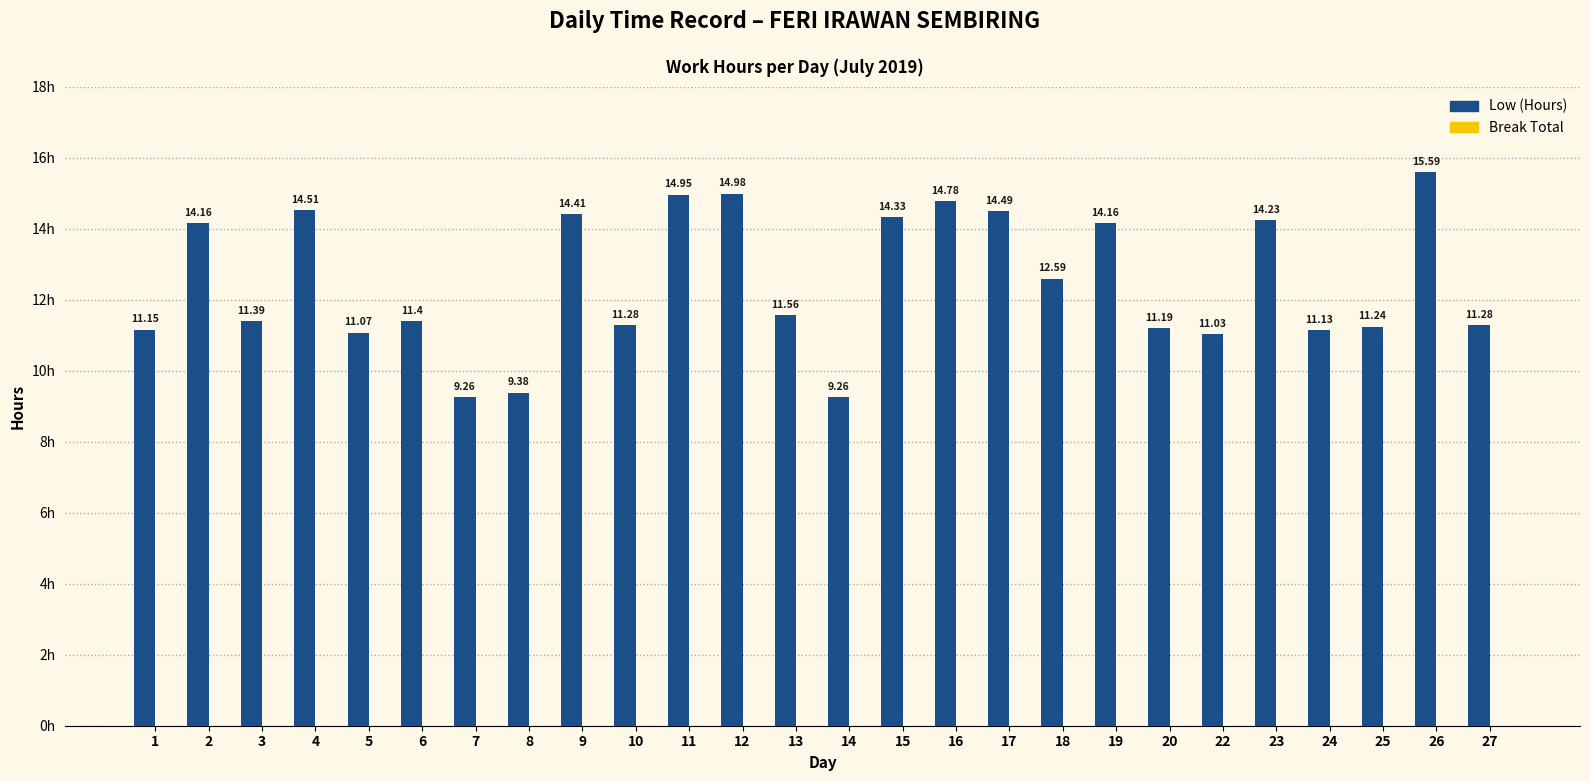

Which has a higher value, 25 or 6?

6